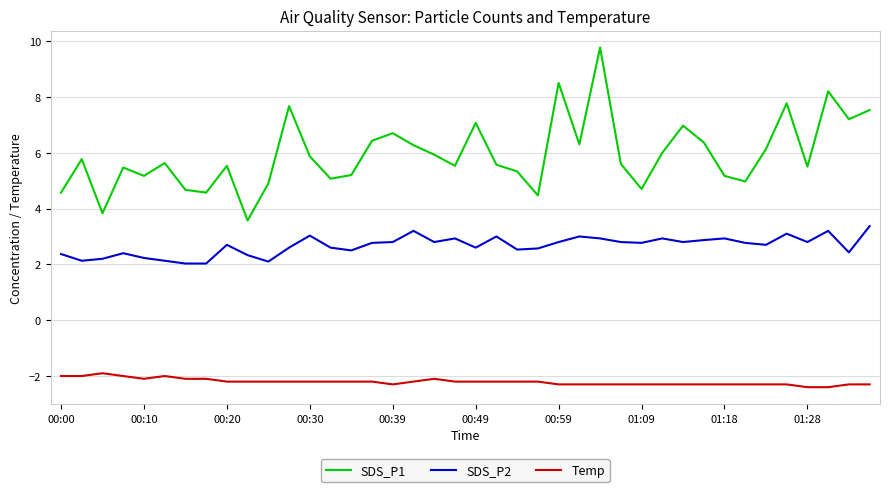

Which series has the widest spread of values?

SDS_P1